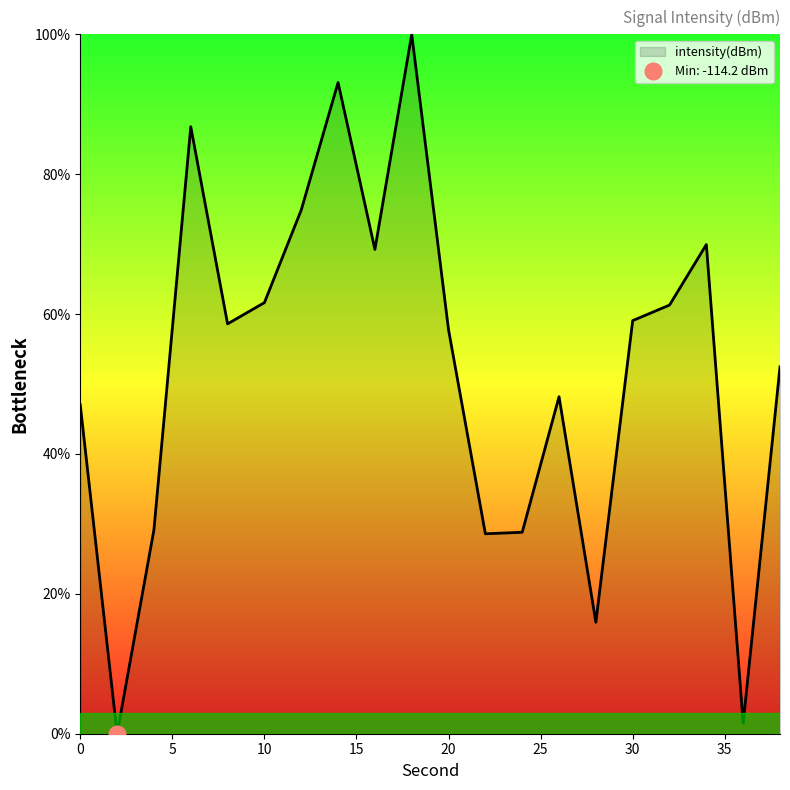

List the labels in order of value, largest first.

18, 14, 6, 12, 34, 16, 10, 32, 30, 8, 20, 38, 26, 0, 4, 24, 22, 28, 36, 2